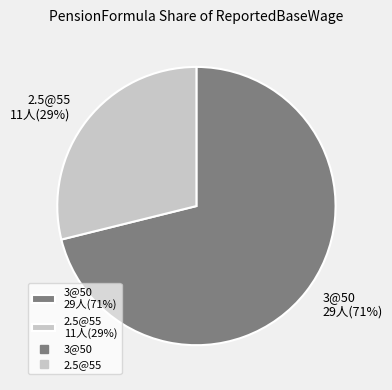

The 2.5@55 11人(29%) slice represents 19% of the pie. True or false?

False